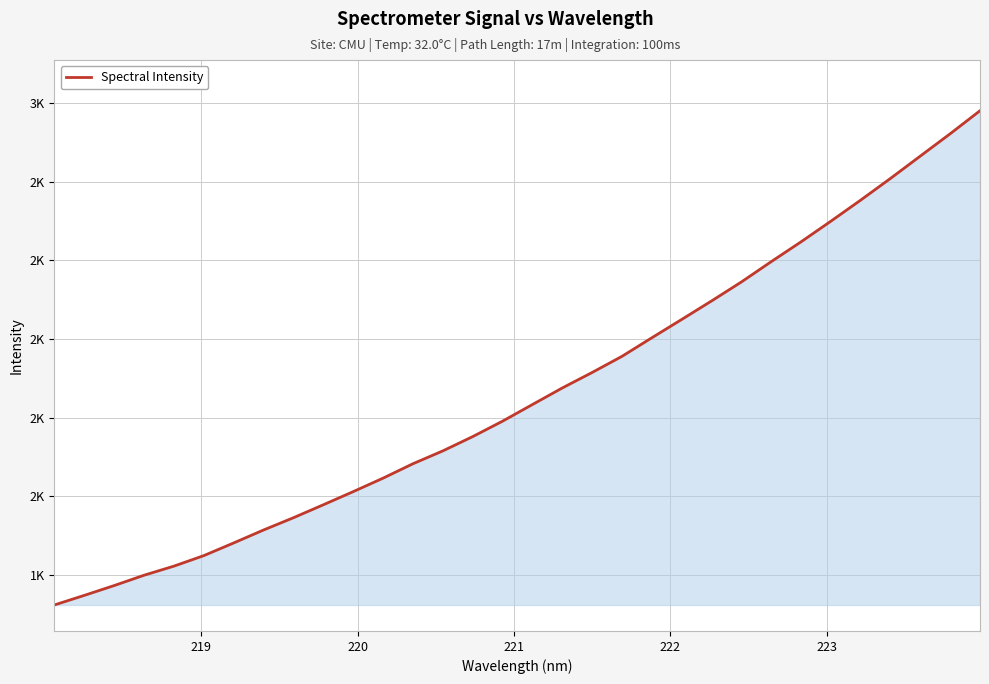

Does the chart display data point markers on the line(s)?

No